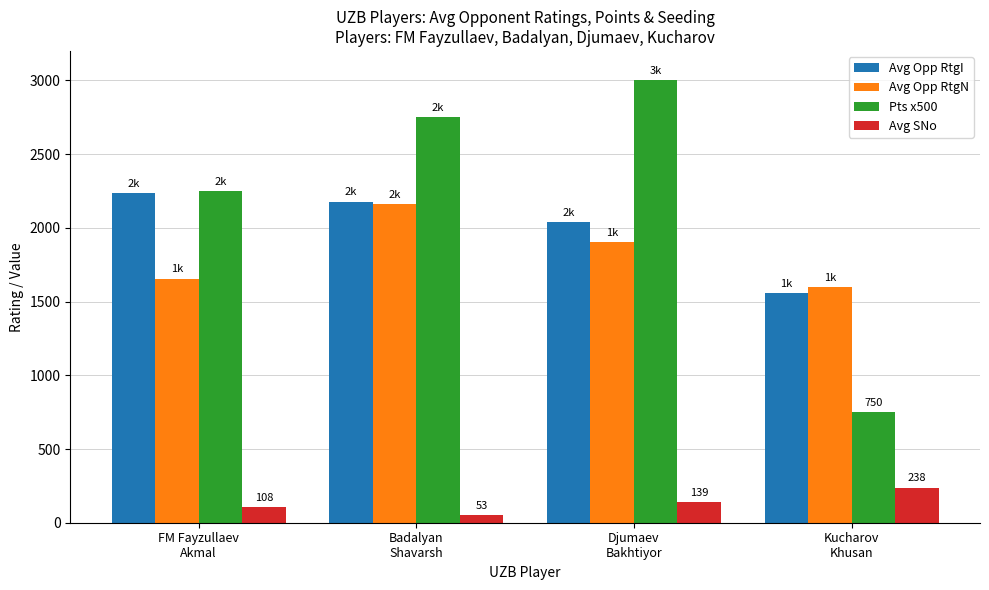

Is it true that Avg Opp RtgN equals 1002 at Badalyan
Shavarsh?

False